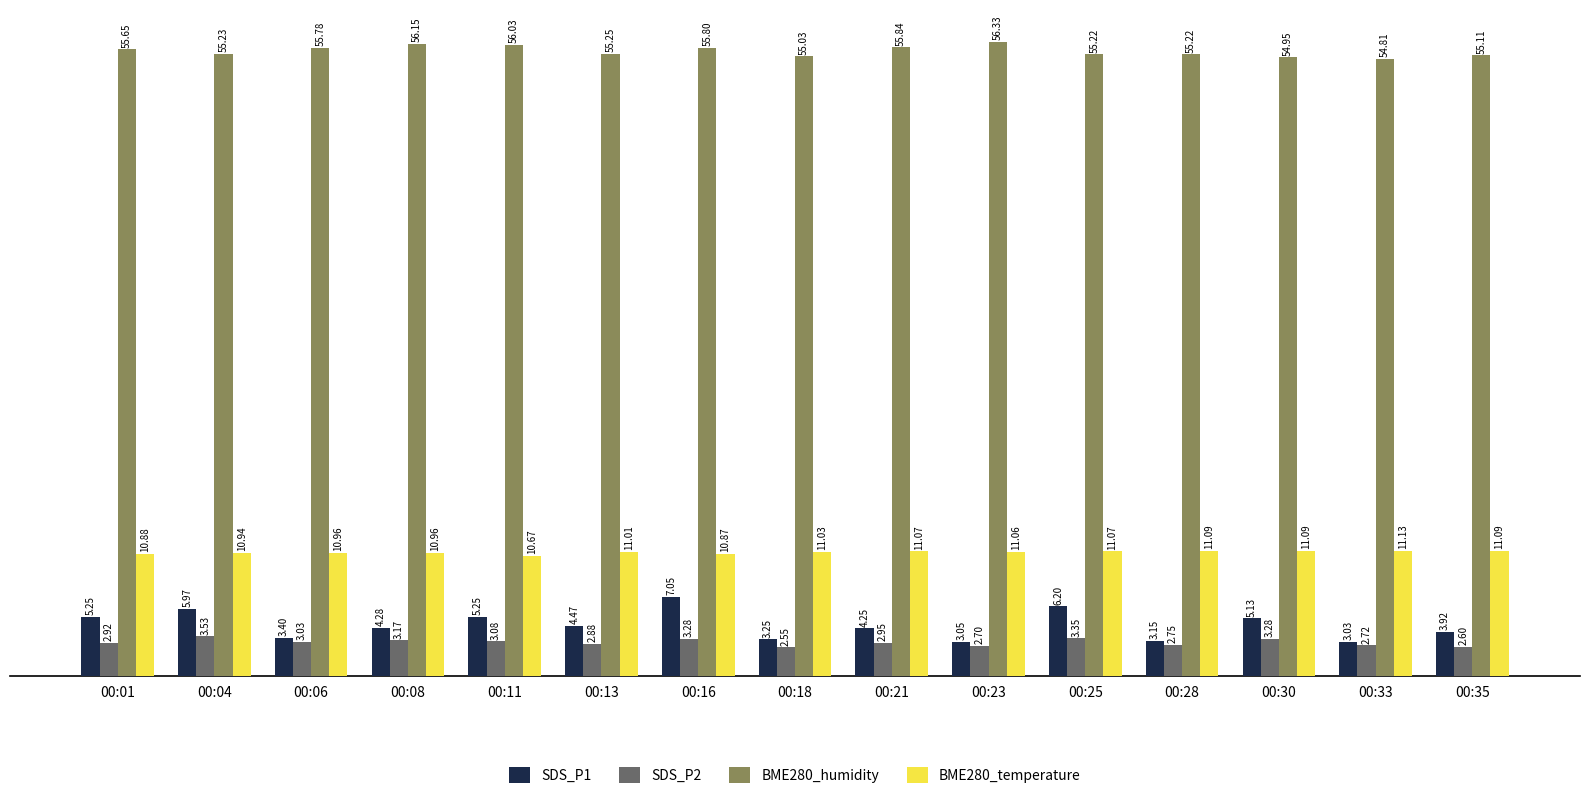

What is the difference between the maximum and minimum values in the BME280_humidity series?

1.5